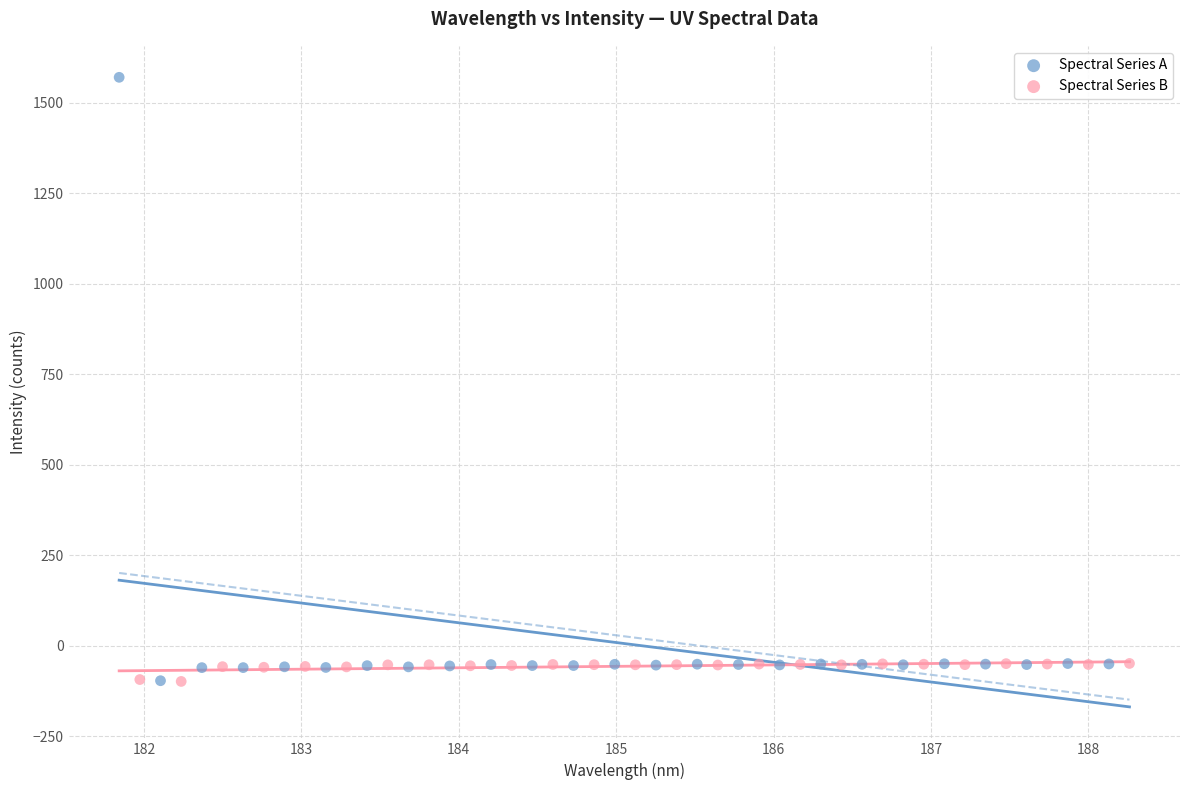

What are all the series names shown in the legend?

Spectral Series A, Spectral Series B